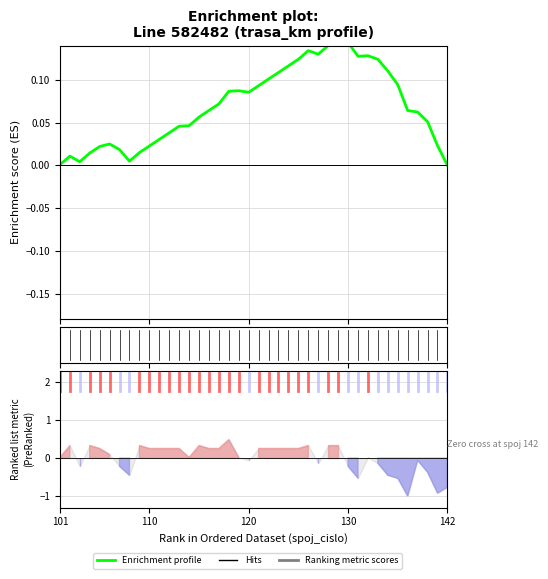

What is the change in value from 12 to 33?

+0.1